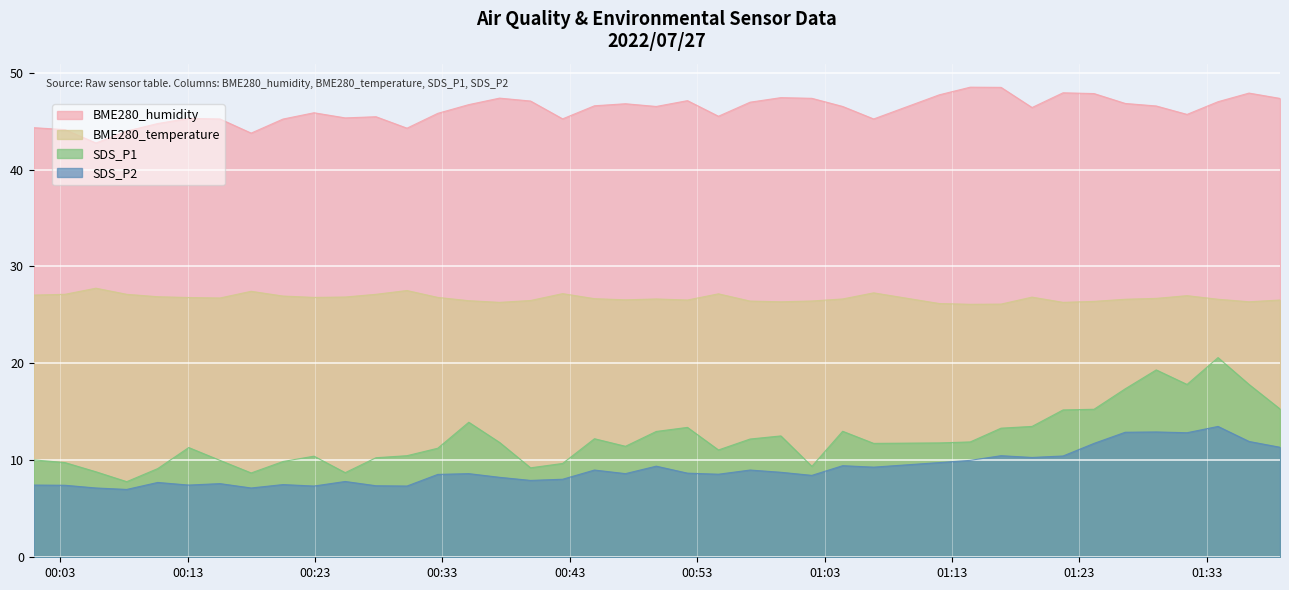

True or false: BME280_temperature and SDS_P2 intersect in this chart.

False